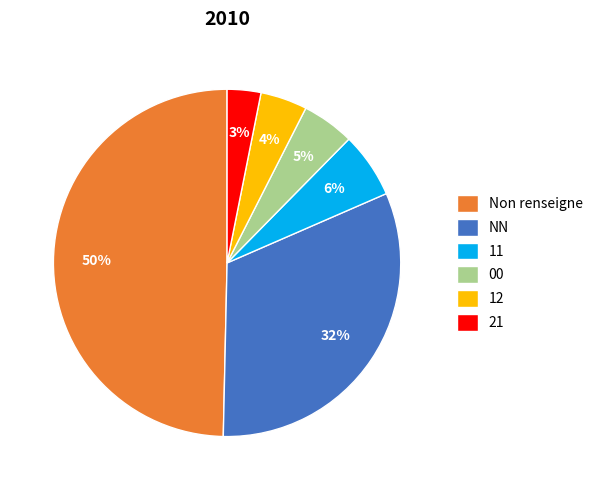

To the nearest percent, what is the difference between the 11 and 12 slice percentages?

2%